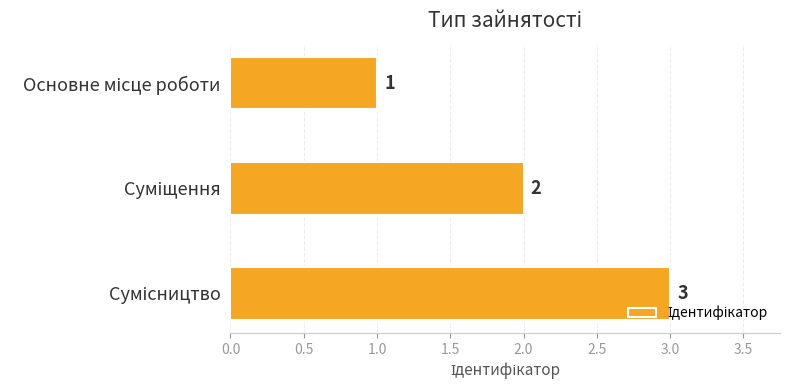

How many values are between 1 and 3?

3